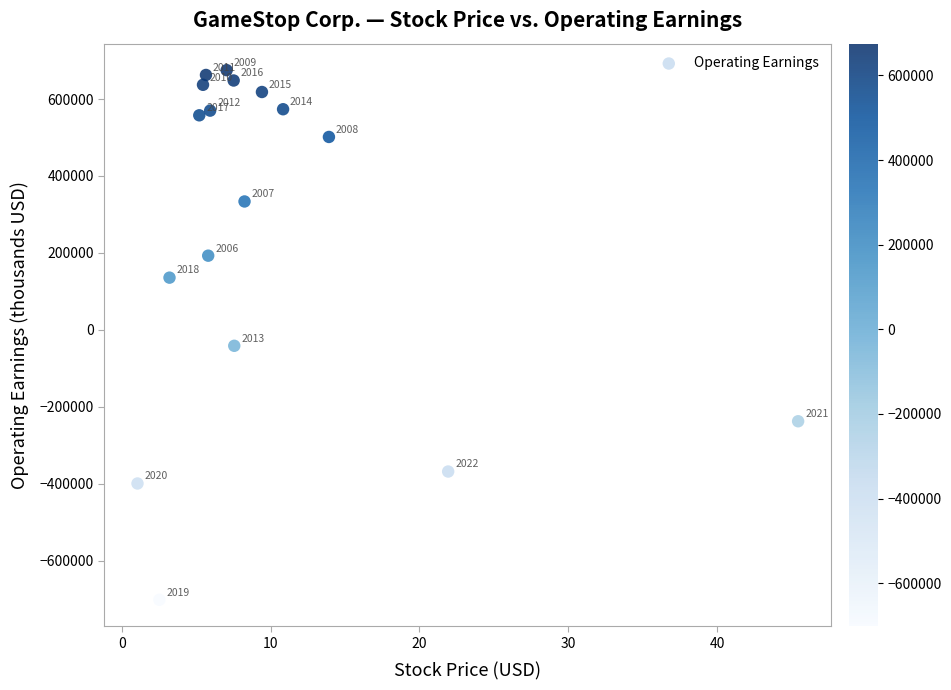

What is the range of Y values (max minus min)?

1377119